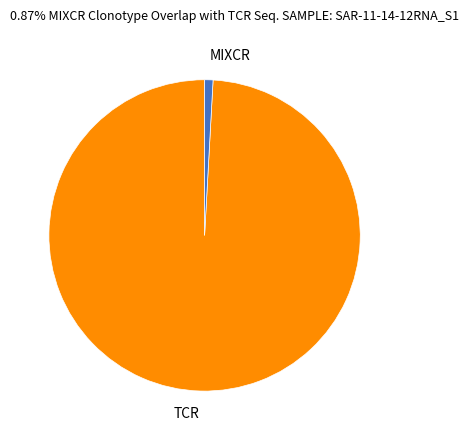

Is the sum of TCR and MIXCR greater than half?

Yes